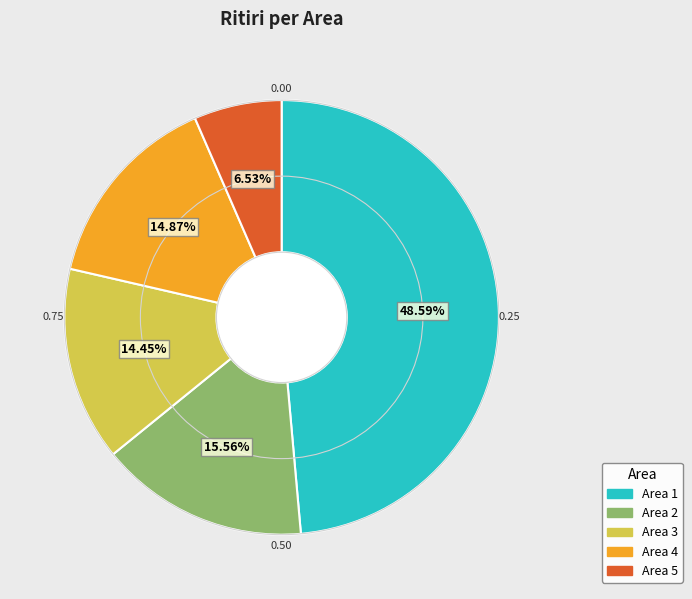

How many slices are in this pie chart?

5